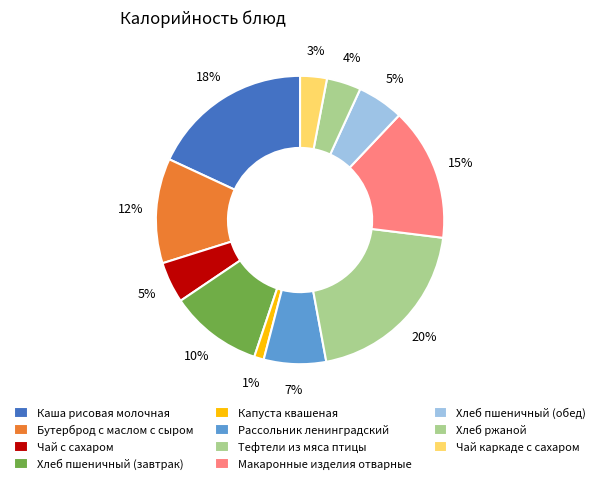

To the nearest percent, what is the combined percentage of Каша рисовая молочная and Макаронные изделия отварные?

33%